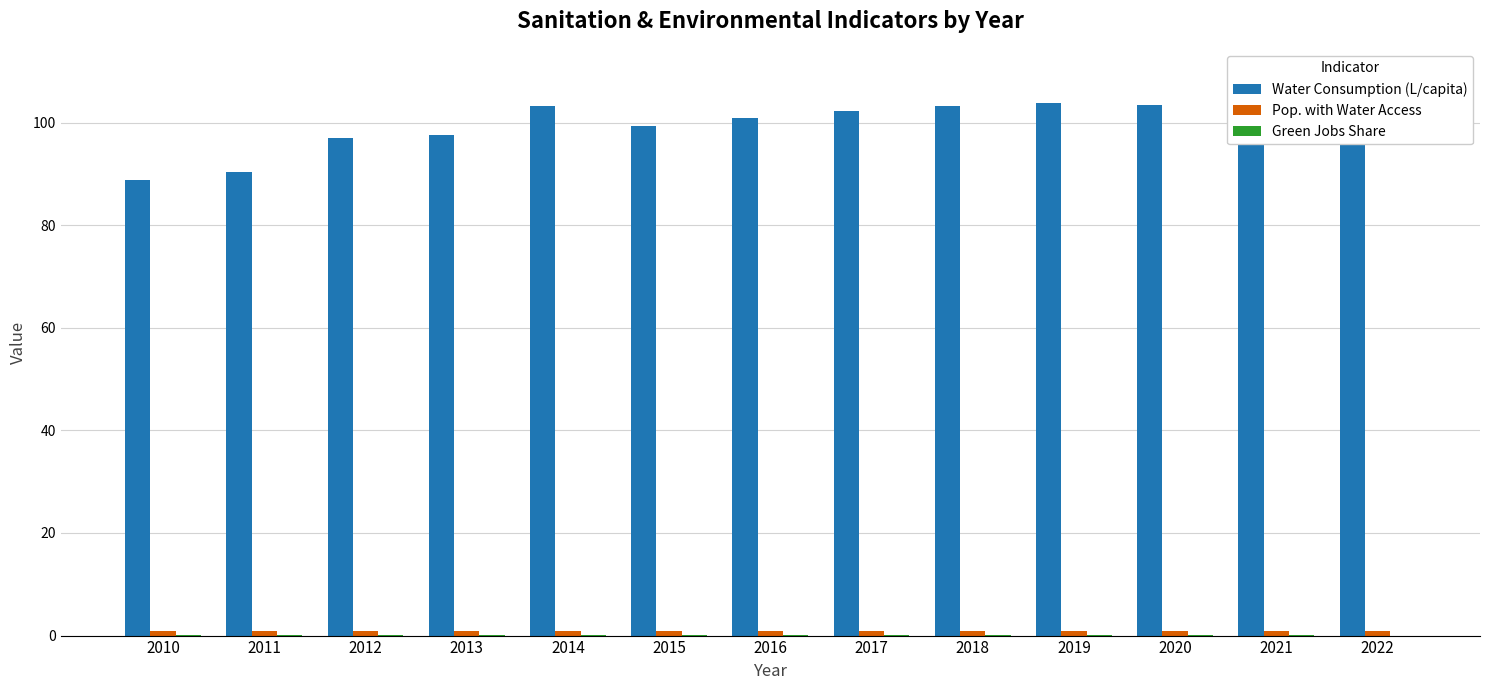

Are the bars grouped side by side (vs. stacked)?

Yes